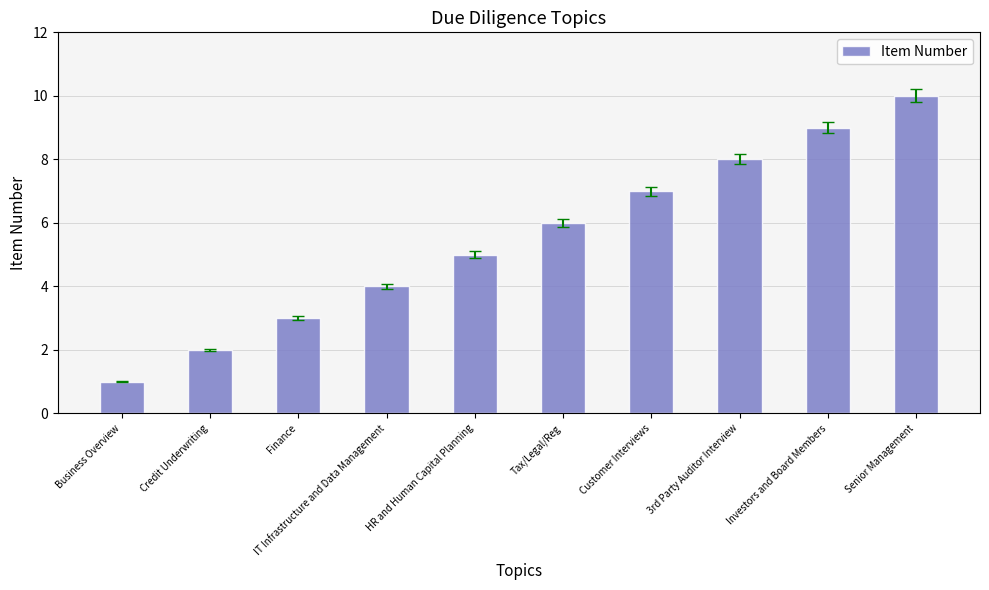

What is the change in value from Business Overview to IT Infrastructure and Data Management?

+3